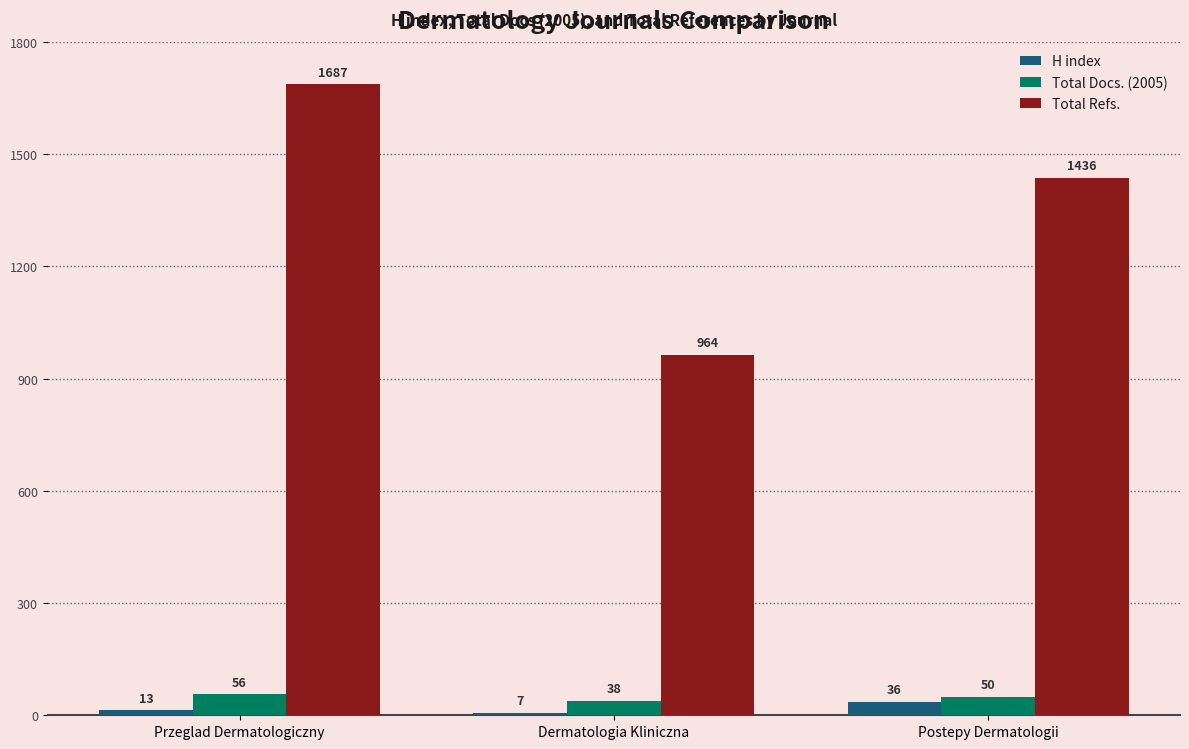

The Total Docs. (2005) series shows 50 at Postepy Dermatologii. True or false?

True